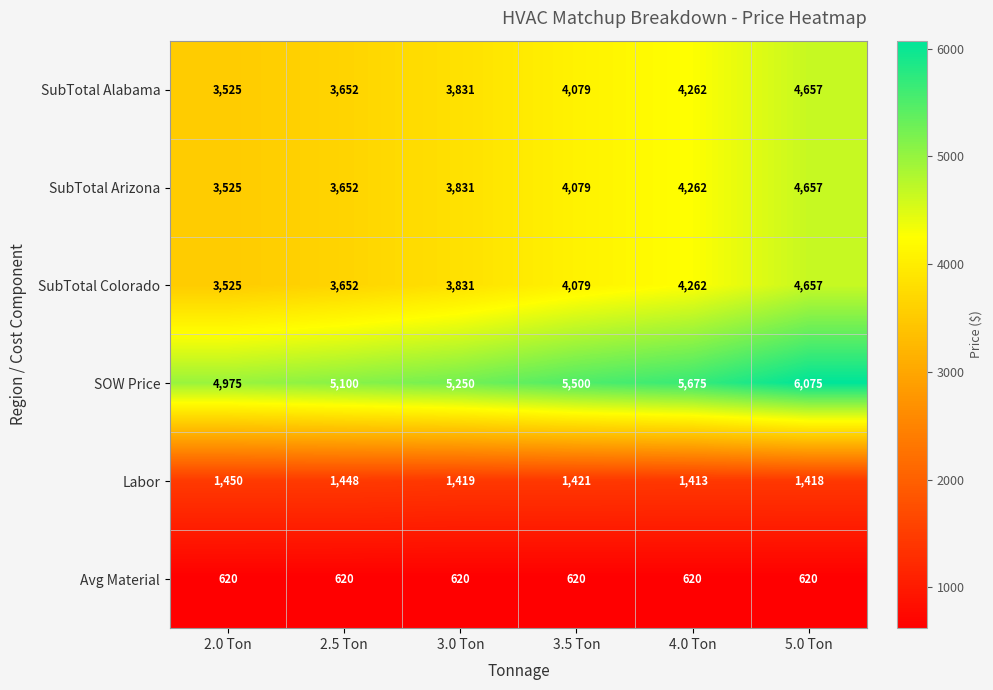

What is the difference between the highest and lowest values at 2.0 Ton?

4355